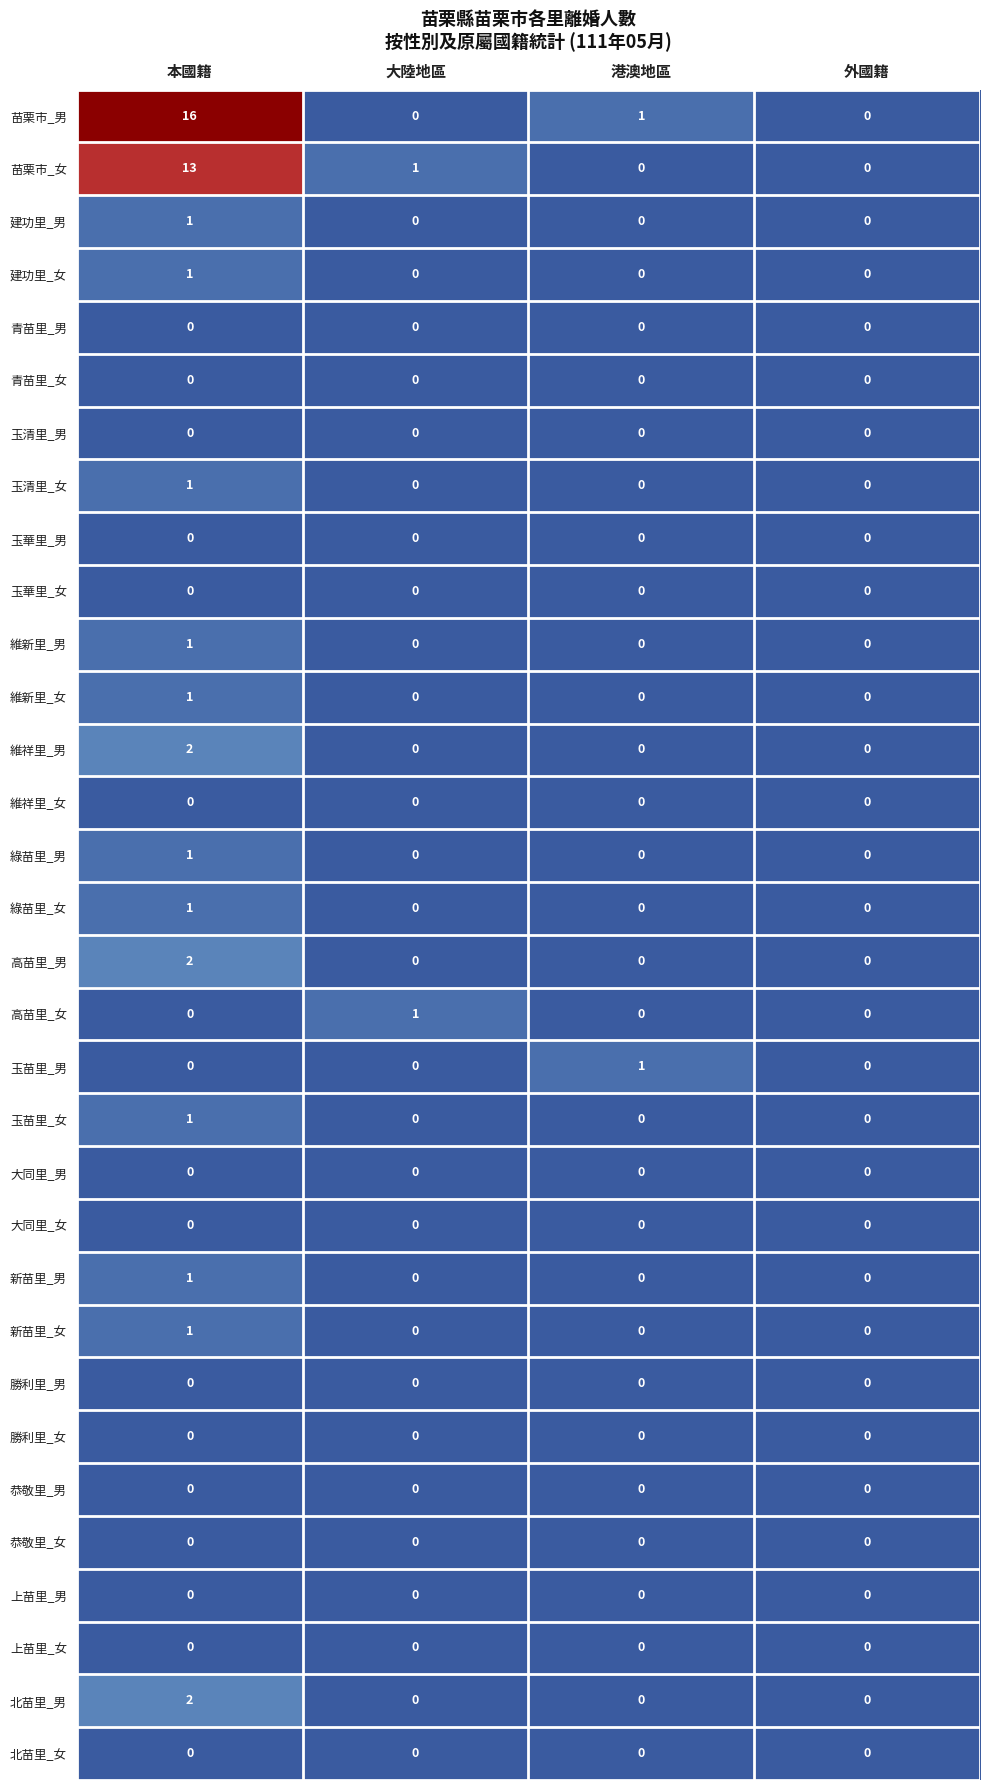

What is the difference between the highest and lowest values at 本國籍?

16